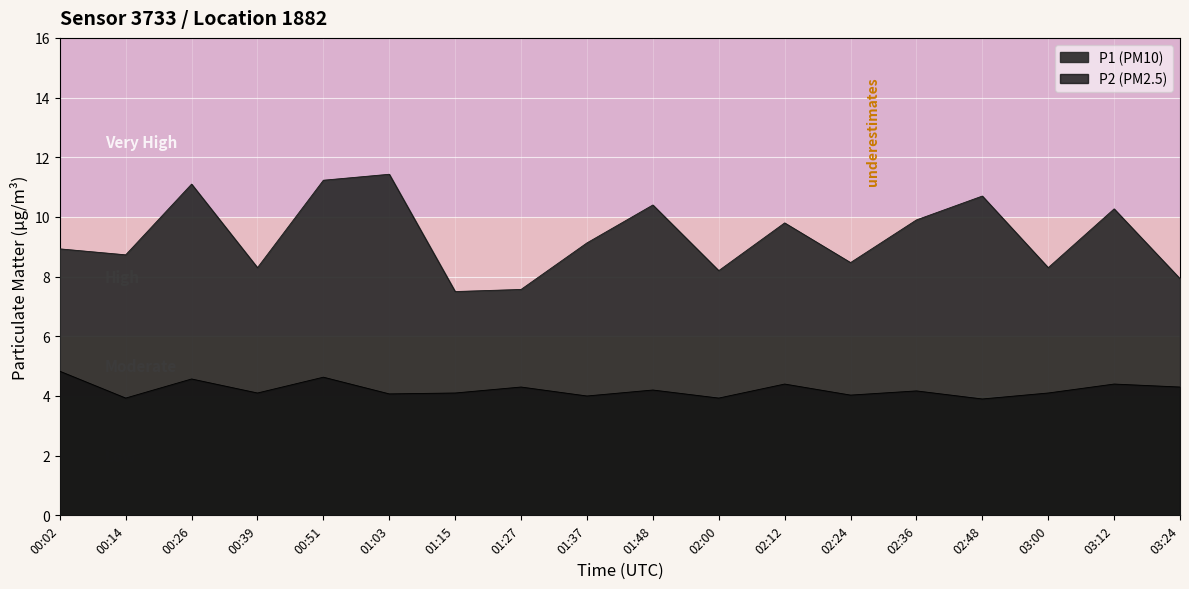

True or false: P1 and P2 intersect in this chart.

False